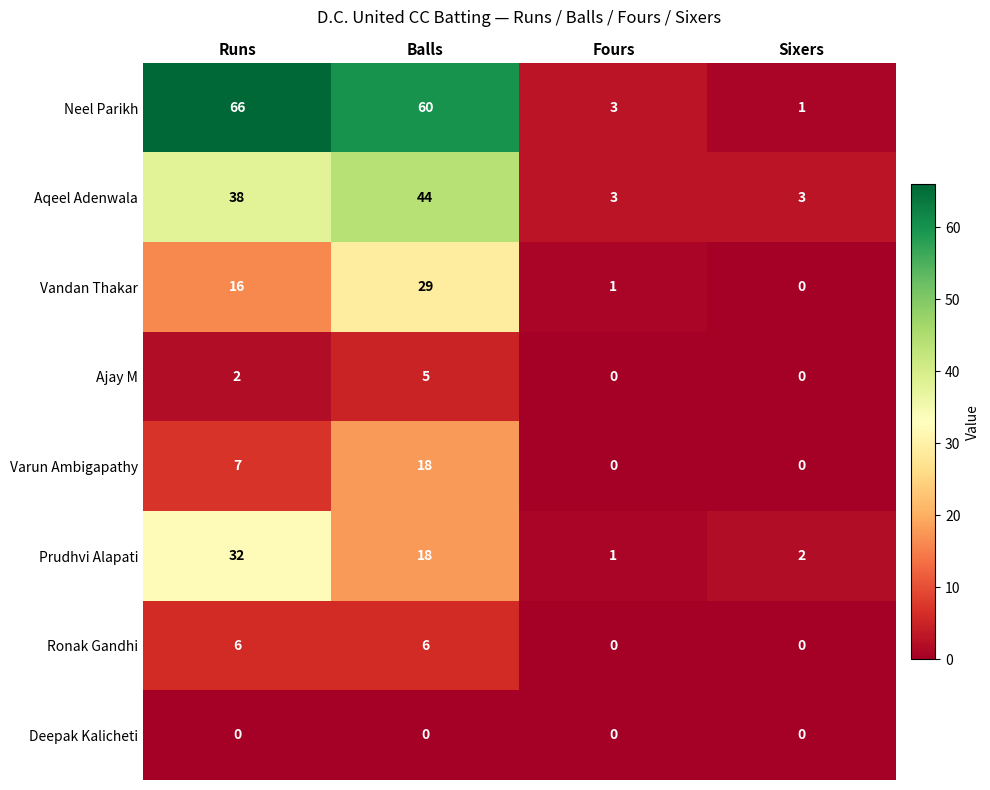

What is the difference between the maximum and minimum values in the Neel Parikh series?

65